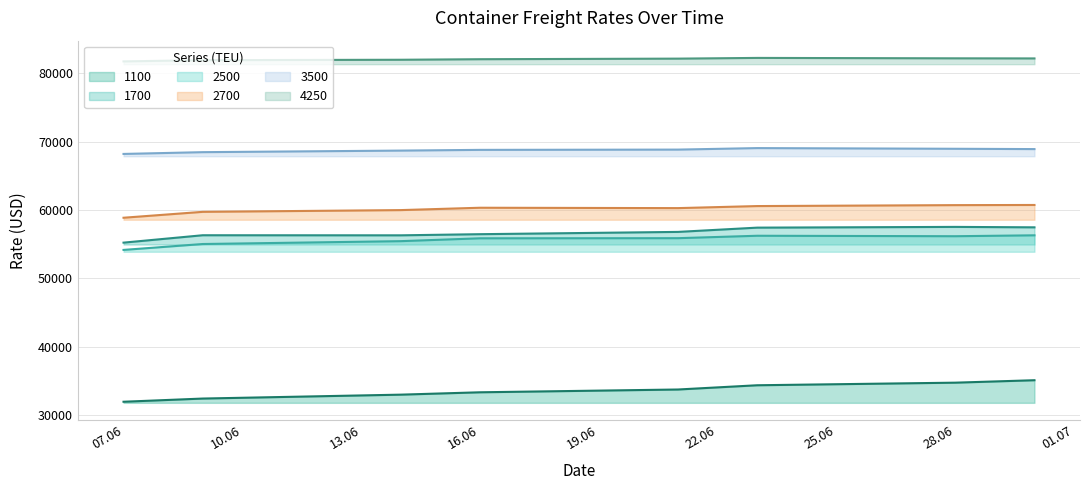

Count the 1100 values in the range 32992 to 34746.

5